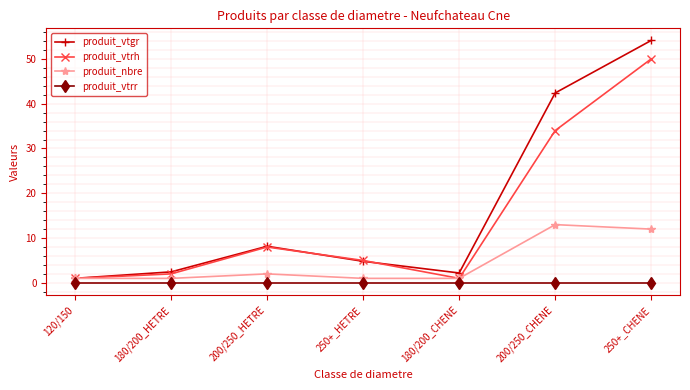

How many data points does each series have?

7